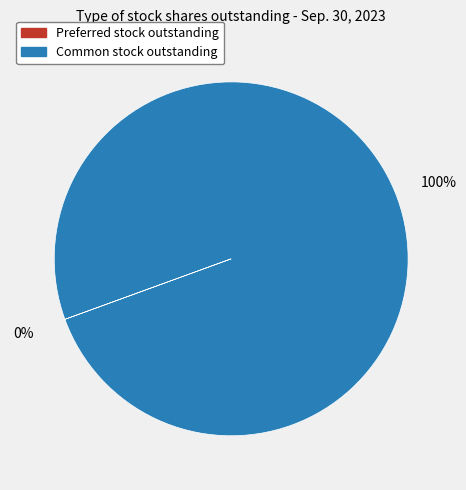

To the nearest percent, what is the average slice percentage?

50%